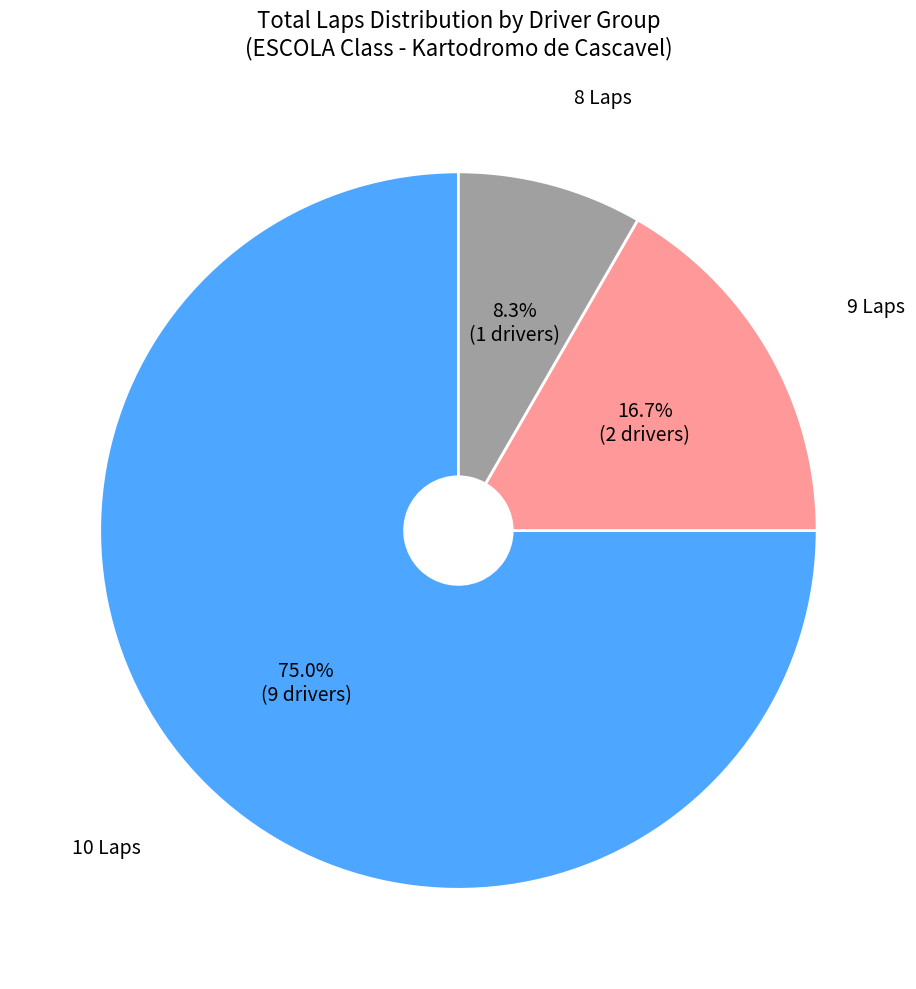

Which category has the smallest portion of the pie?

8 Laps